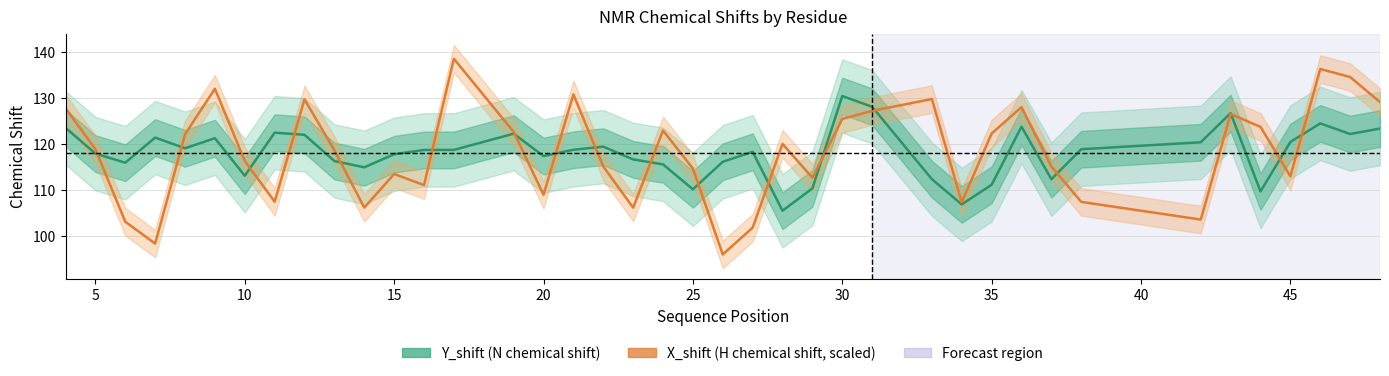

At which category does X_shift reach its first local valley?

7